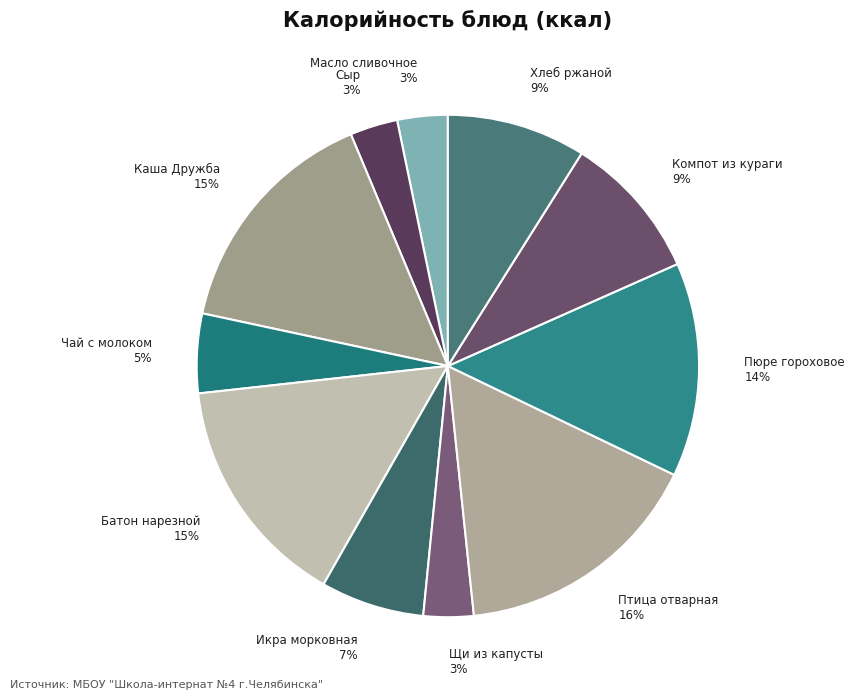

Which category has the biggest portion of the pie?

Птица отварная